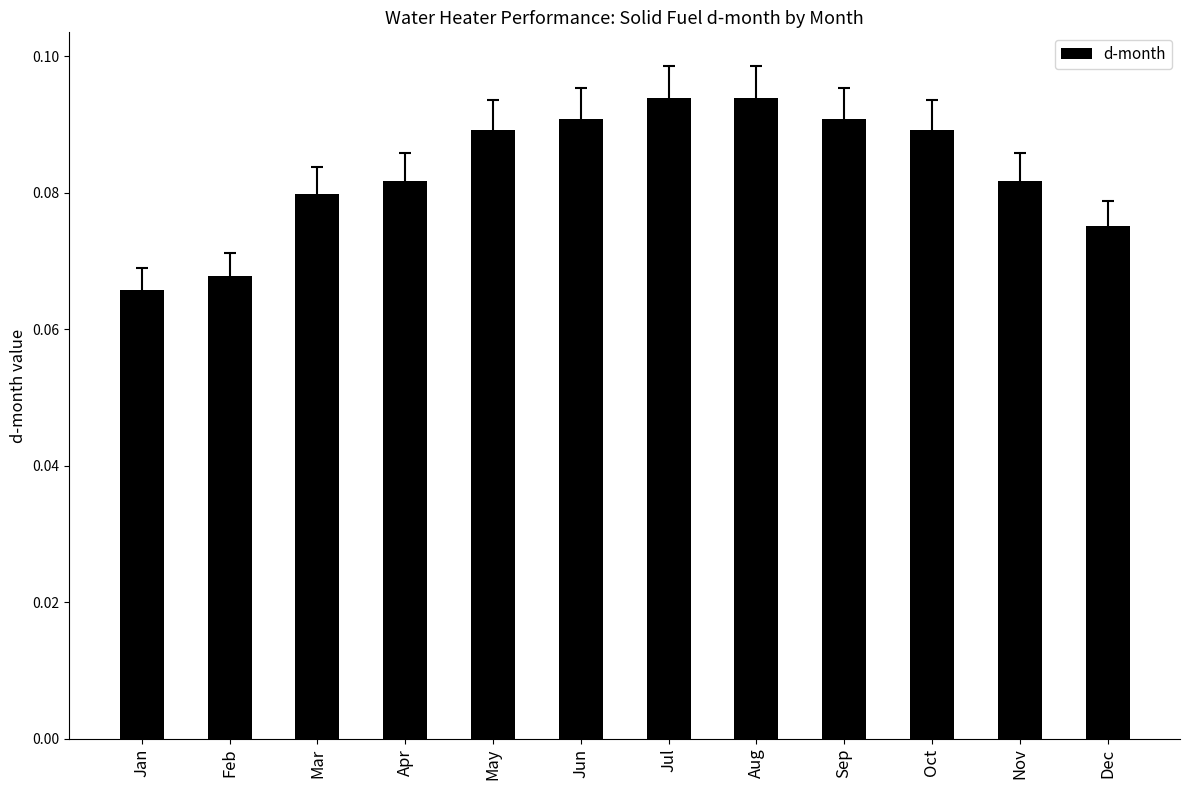

How many values are between 0 and 1?

12